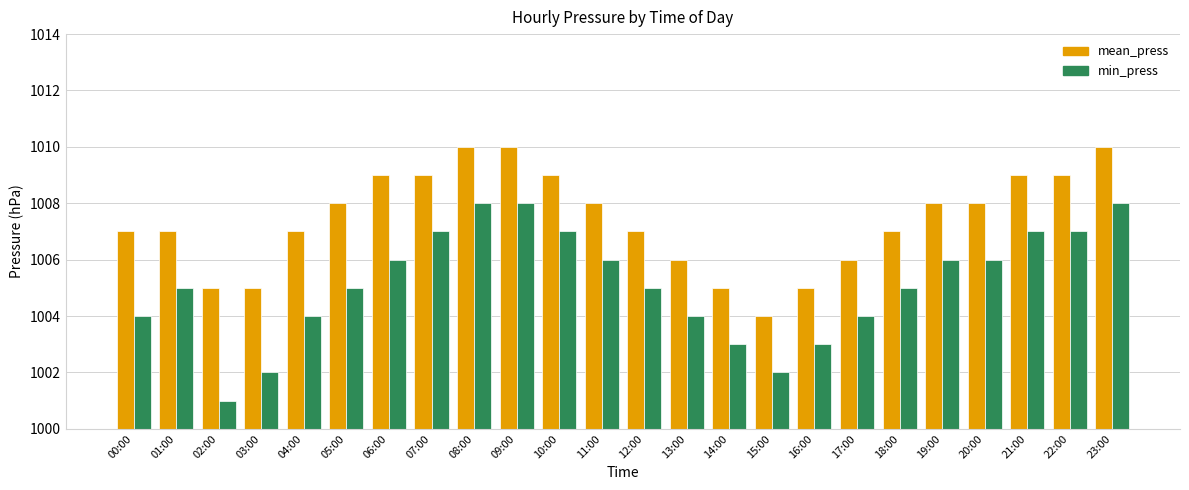

What is the label of the 12th bar from the left?

11:00